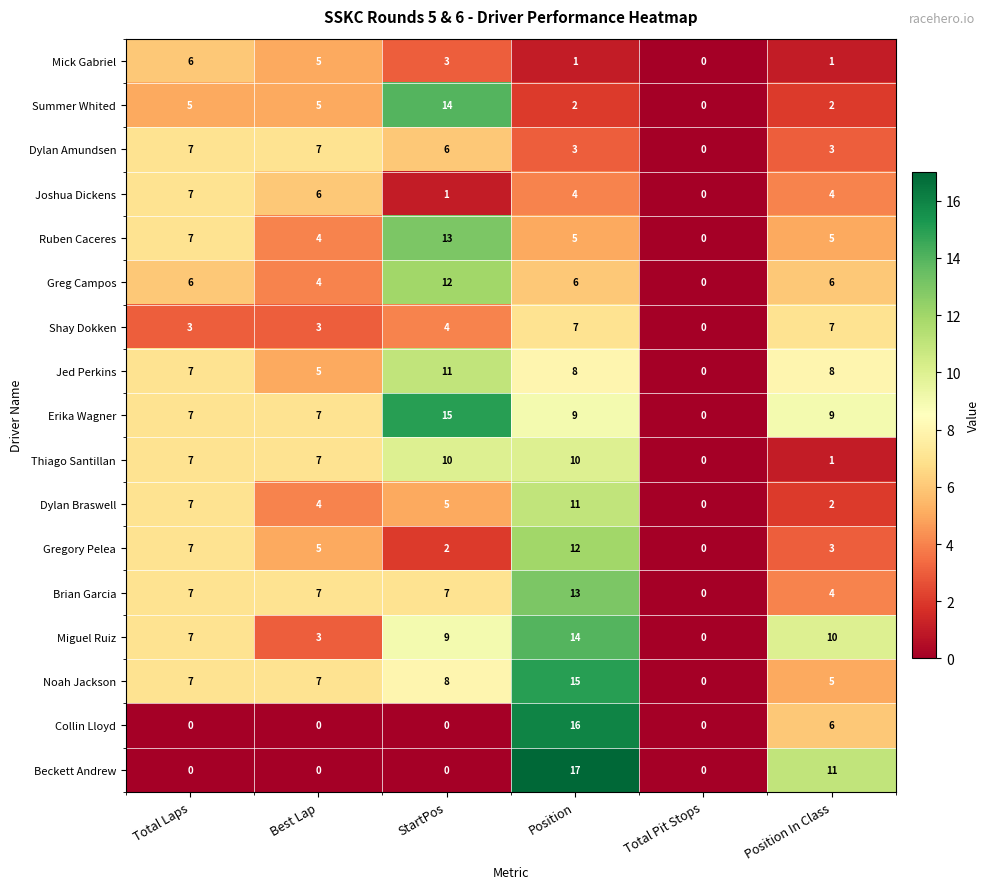

What is the difference between the highest and lowest values at Best Lap?

7